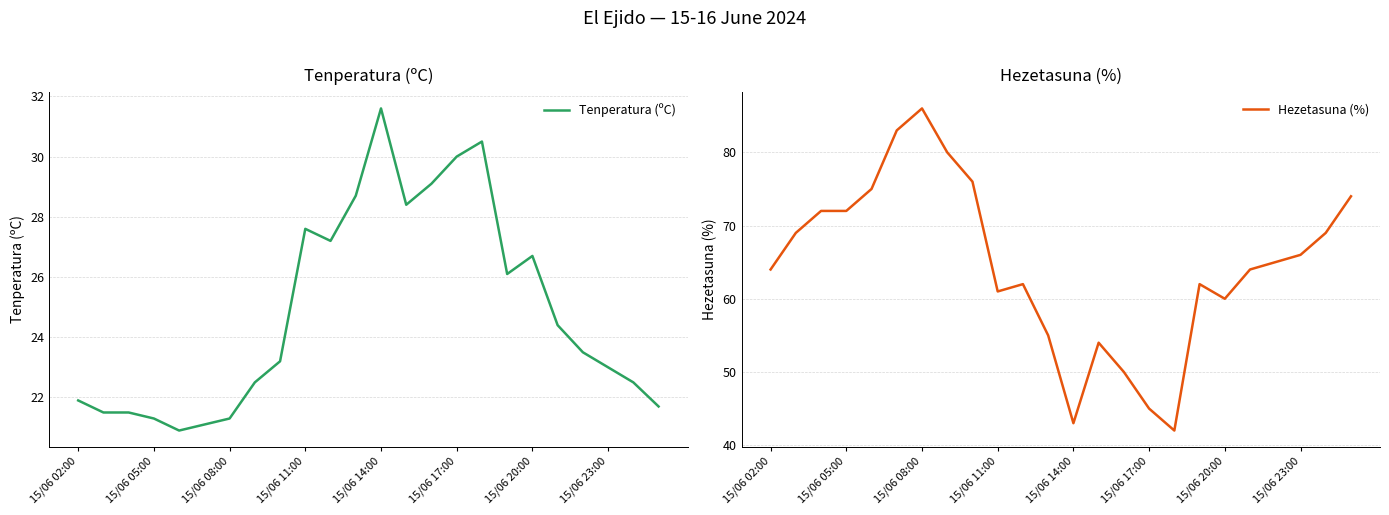

True or false: Tenperatura (ºC) has more than 1 points higher than both neighbors.

True